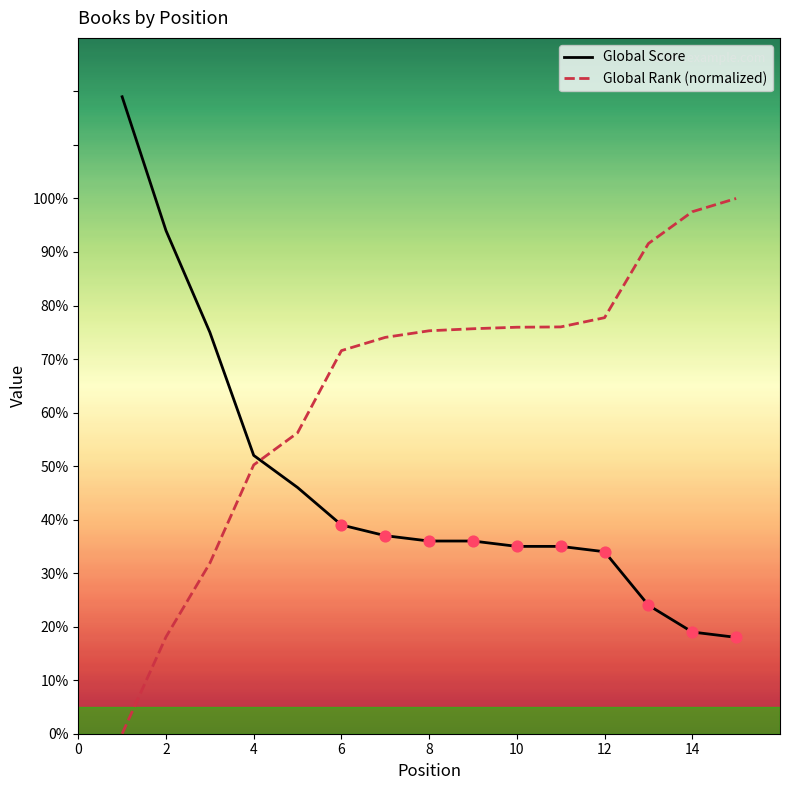

At how many categories does at least one series exceed 86?

5